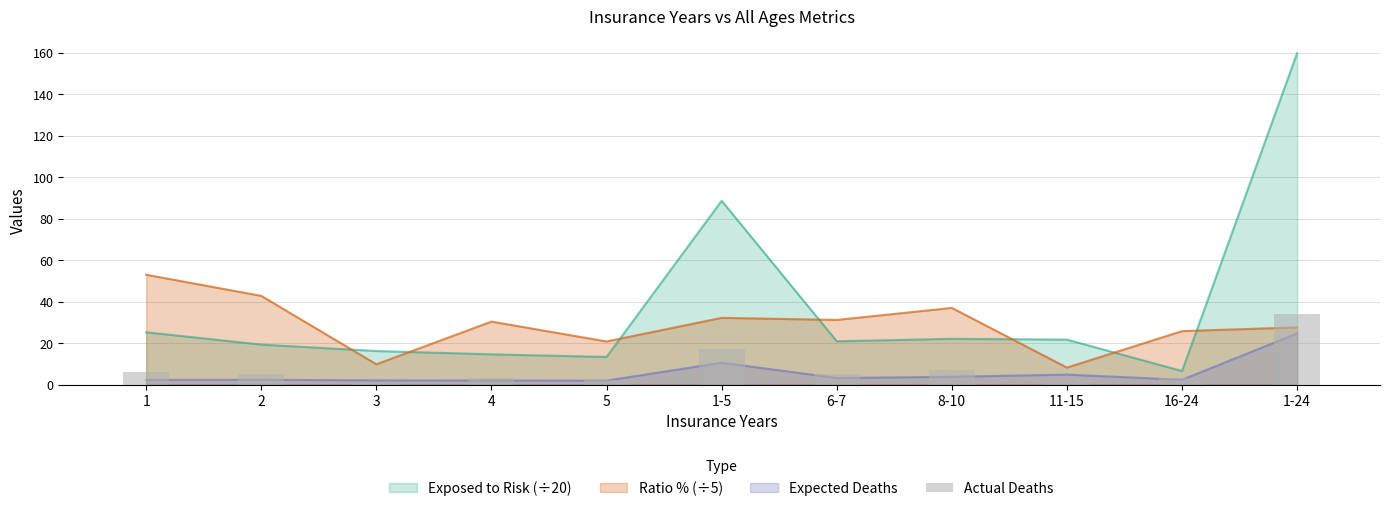

Is it true that the value at 2 is 9?

False